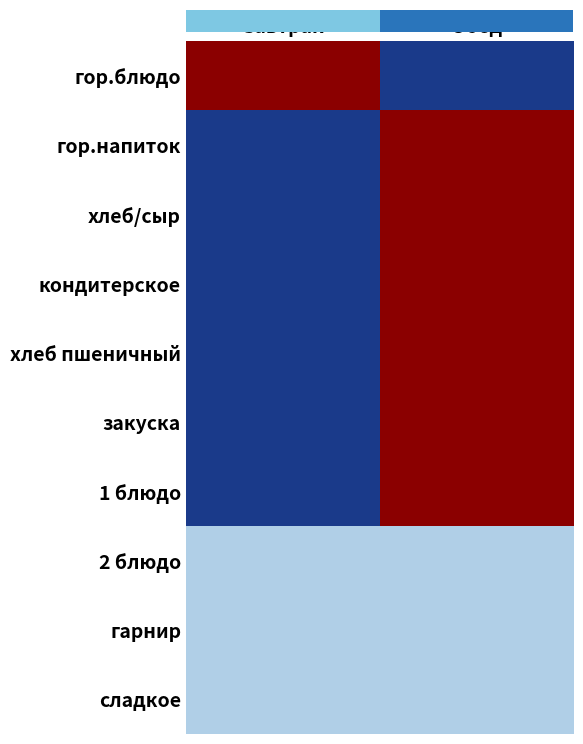

Reading left to right, what are all the values shown in this chart?

гор.блюдо: Завтрак=1	Обед=-1
гор.напиток: Завтрак=-1	Обед=1
хлеб/сыр: Завтрак=-1	Обед=1
кондитерское: Завтрак=-1	Обед=1
хлеб пшеничный: Завтрак=-1	Обед=1
закуска: Завтрак=-1	Обед=1
1 блюдо: Завтрак=-1	Обед=1
2 блюдо: Завтрак=0	Обед=0
гарнир: Завтрак=0	Обед=0
сладкое: Завтрак=0	Обед=0